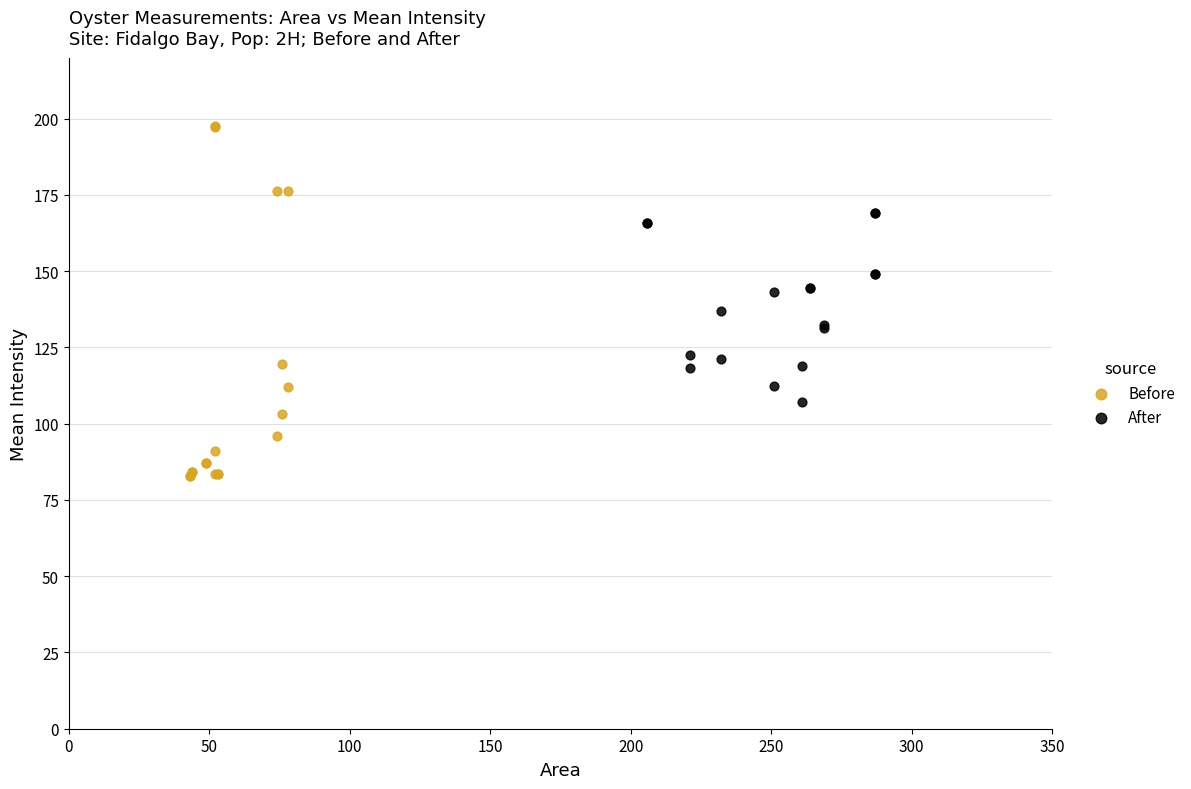

Which series contains the highest Y value?

Before